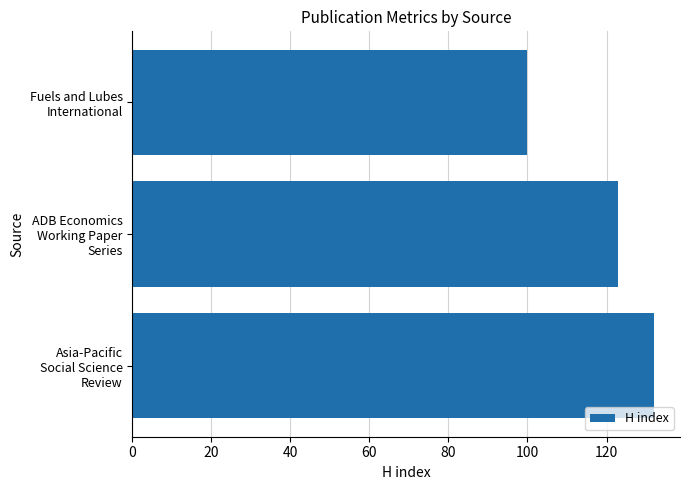

What is the difference between the maximum and minimum values?

32